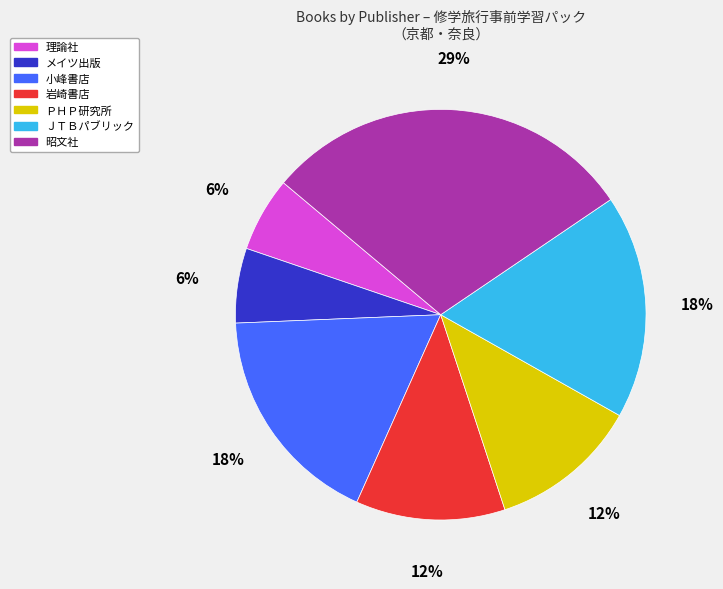

Does any single category account for the majority?

No